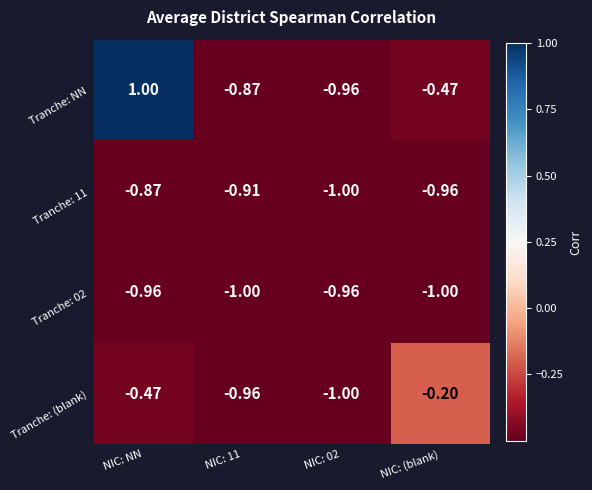

Where is Tranche: NN nearest to the value 0?

NIC: (blank)